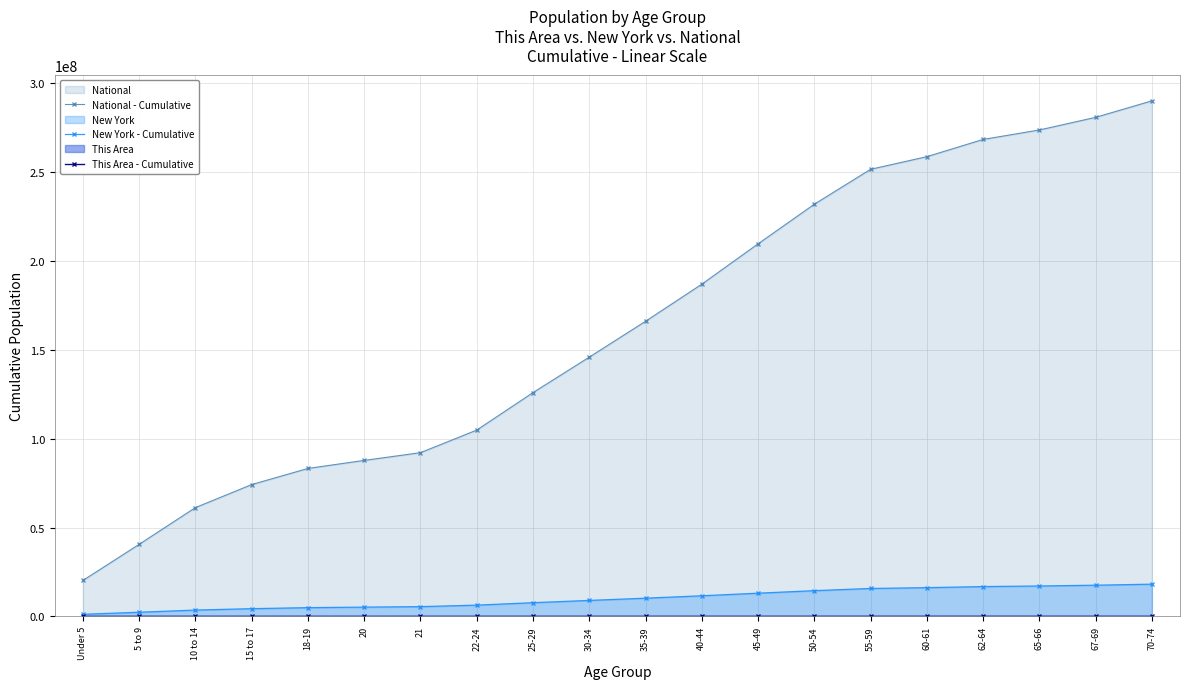

True or false: This Area - Cumulative and New York - Cumulative cross at least once.

False